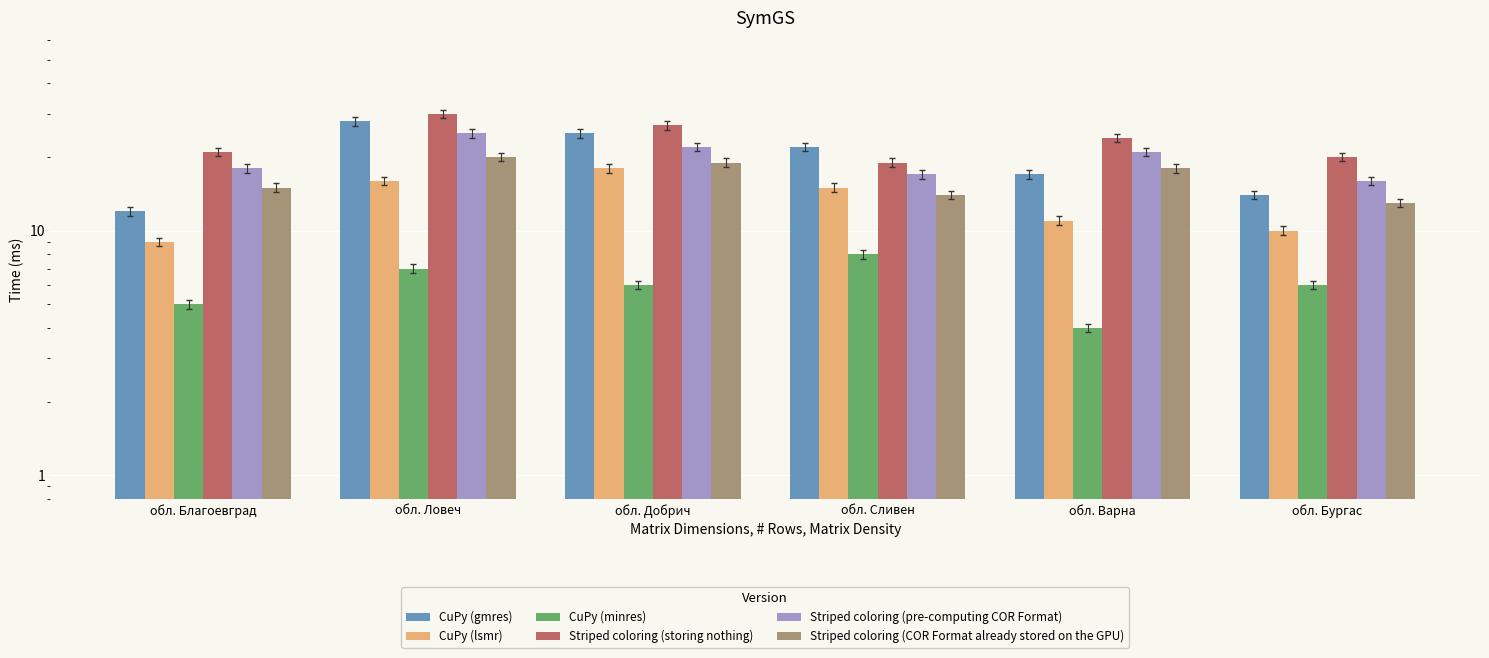

The CuPy (lsmr) series shows 10 at обл. Бургас. True or false?

True